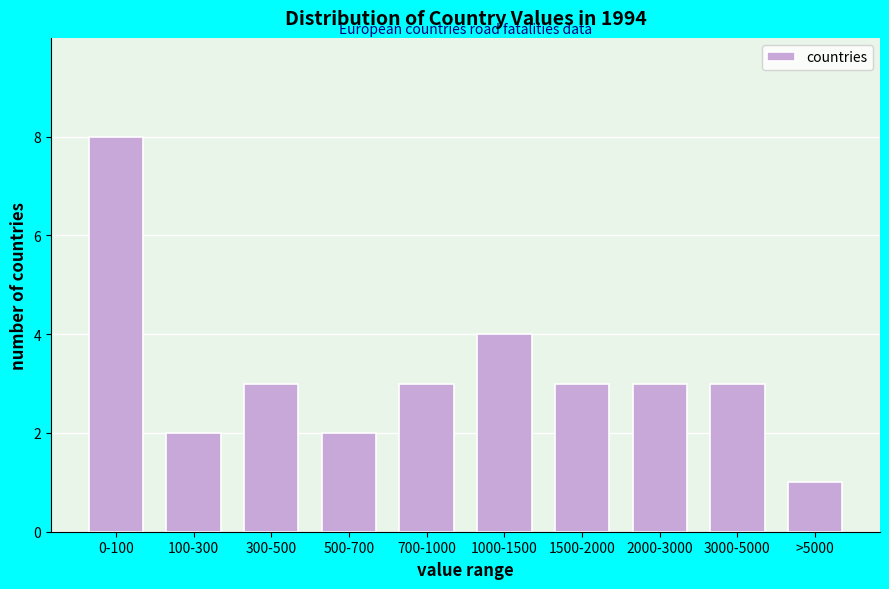

Reading left to right, what are all the values shown in this chart?

0-100=8	100-300=2	300-500=3	500-700=2	700-1000=3	1000-1500=4	1500-2000=3	2000-3000=3	3000-5000=3	>5000=1